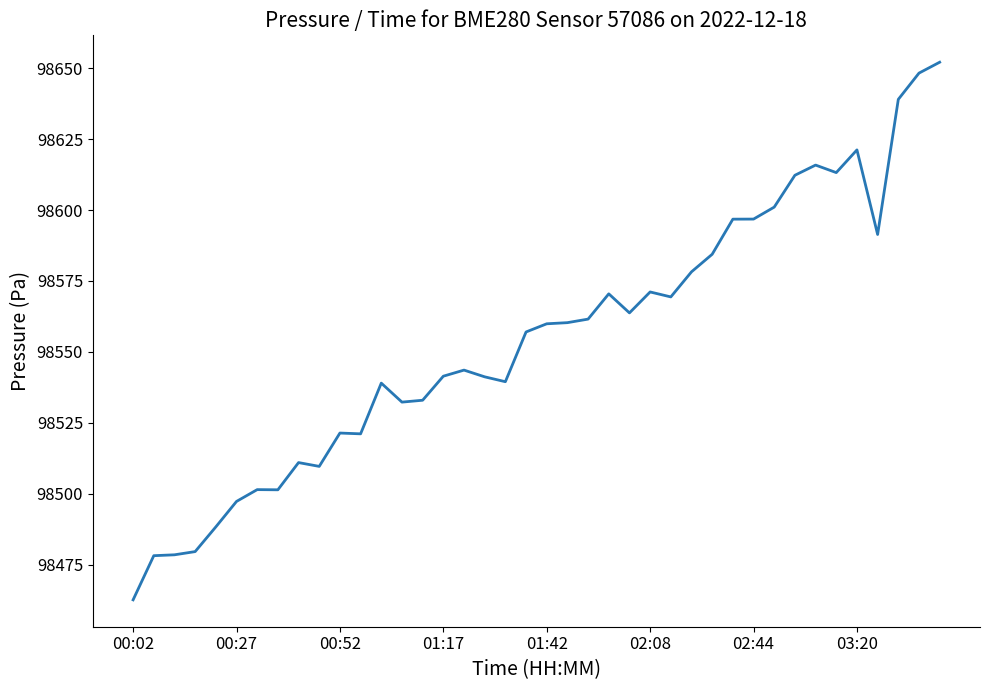

What is the greatest value displayed?

98652.1